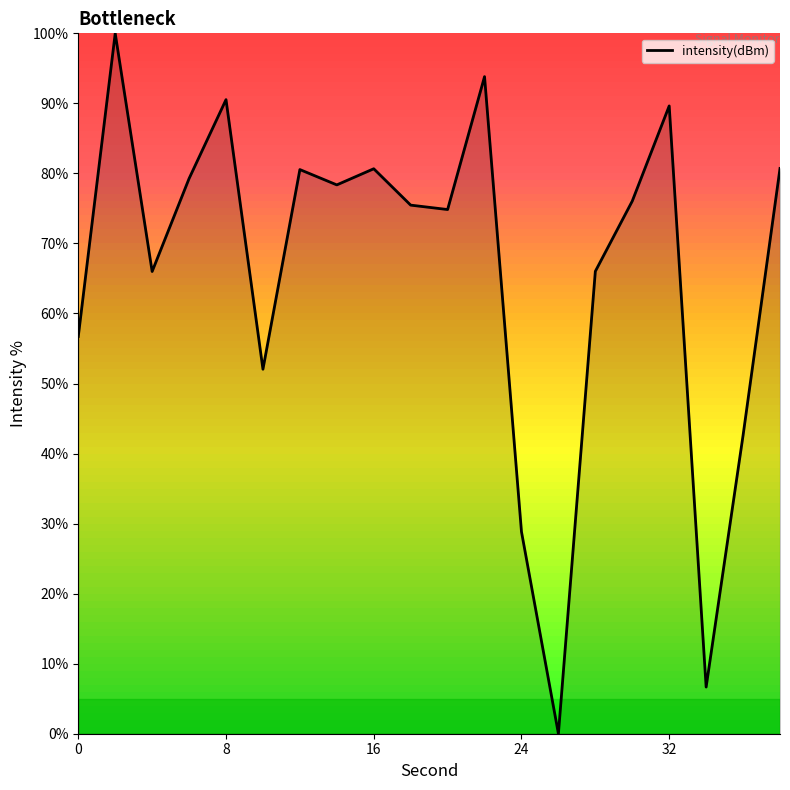

Does the chart have visible grid lines?

No